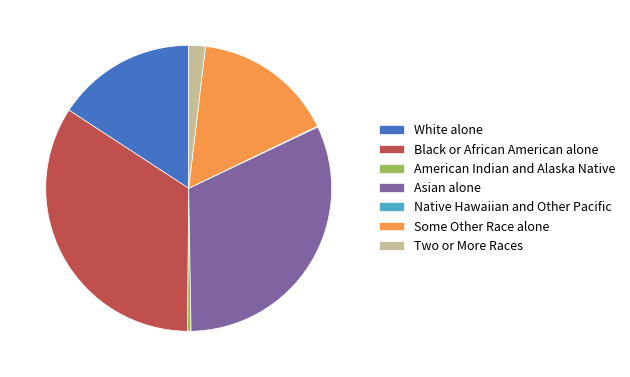

Which slice is the largest?

Black or African American alone